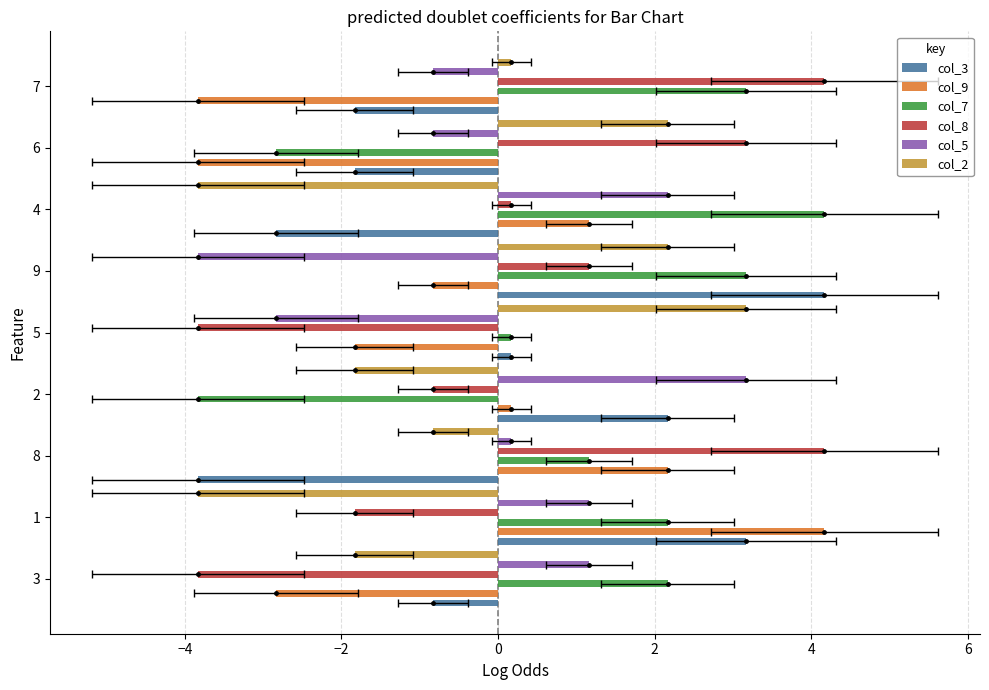

What is the difference between the second highest and minimum values in the col_3 series?

7.0